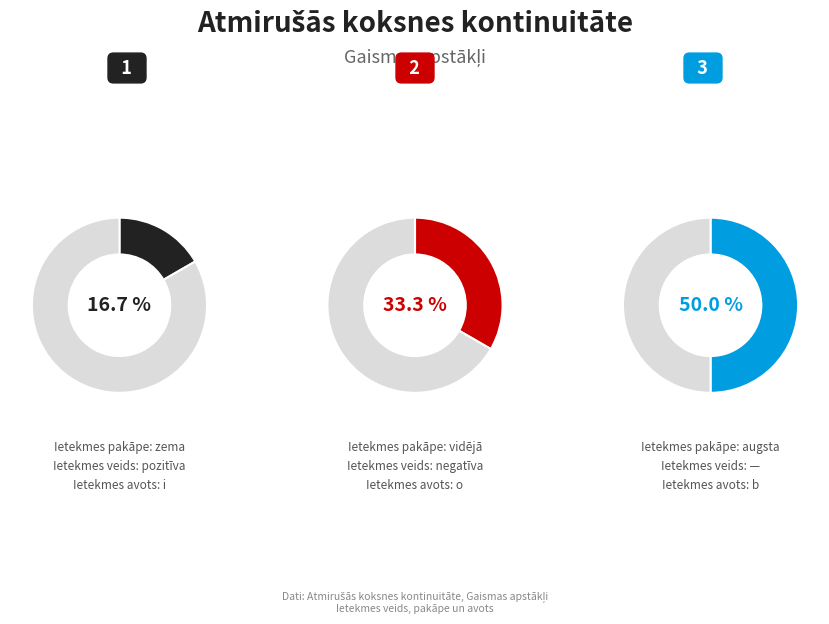

The 3 slice represents 40% of the pie. True or false?

False